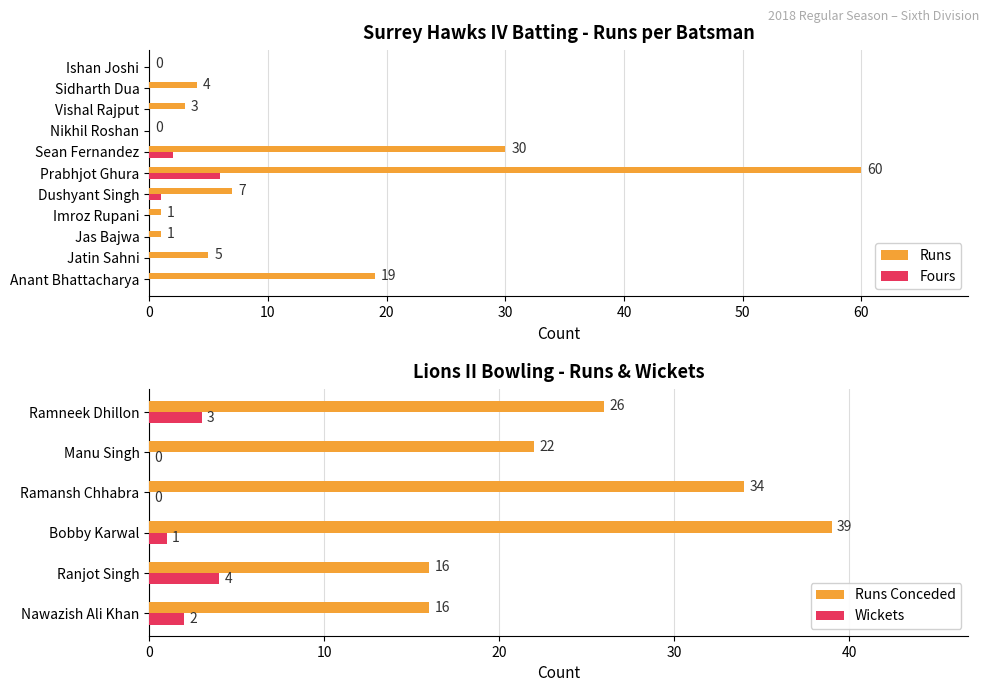

What is the maximum value for Fours?

6